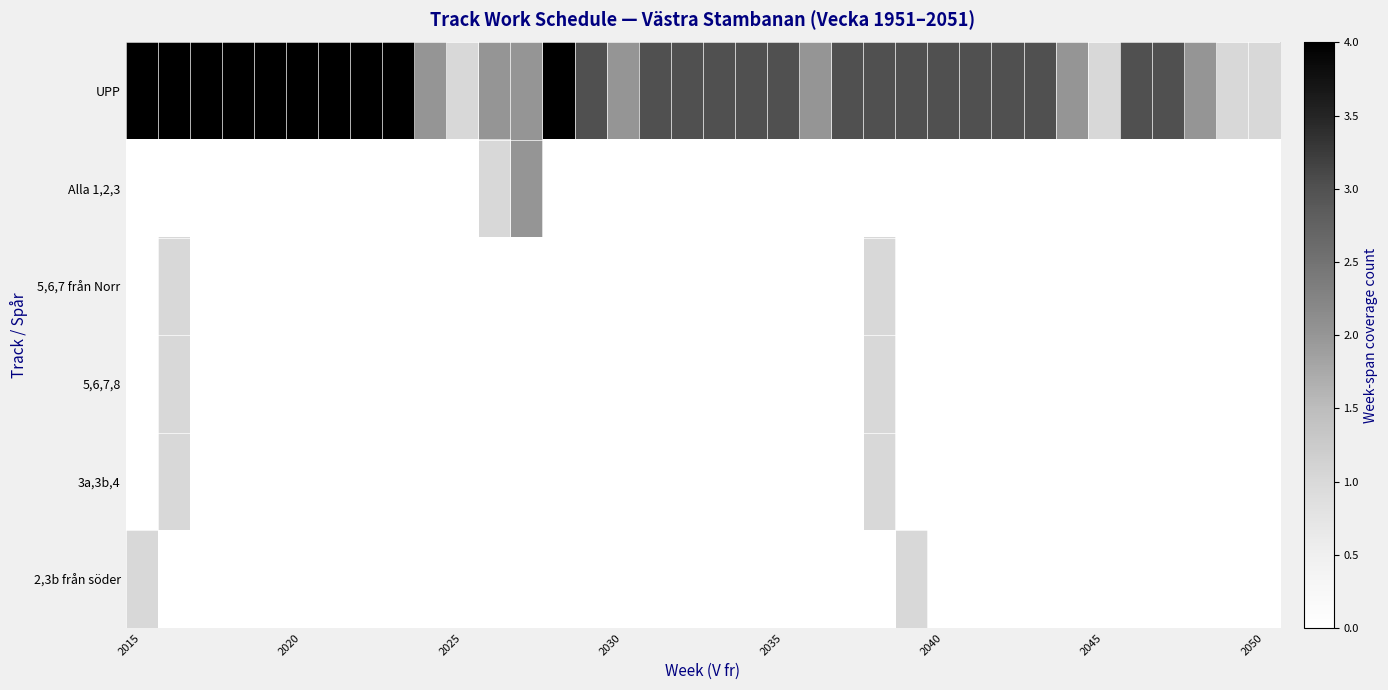

Rank the series by their maximum value, from lowest to highest.

5,6,7 från Norr, 5,6,7,8, 3a,3b,4, 2,3b från söder, Alla 1,2,3, UPP